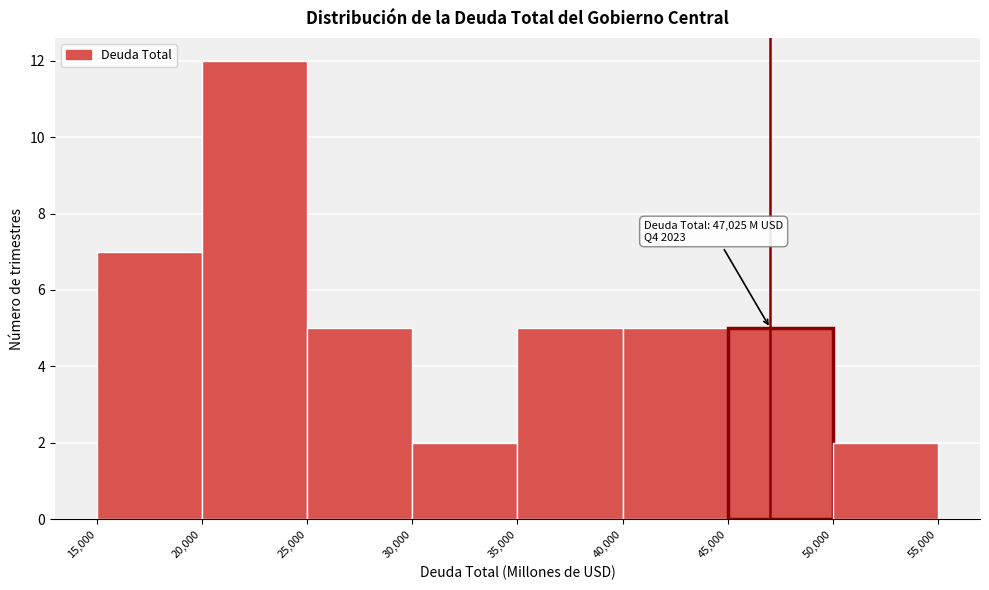

Which range on the x-axis has the tallest bar?

20,000 to 25,000